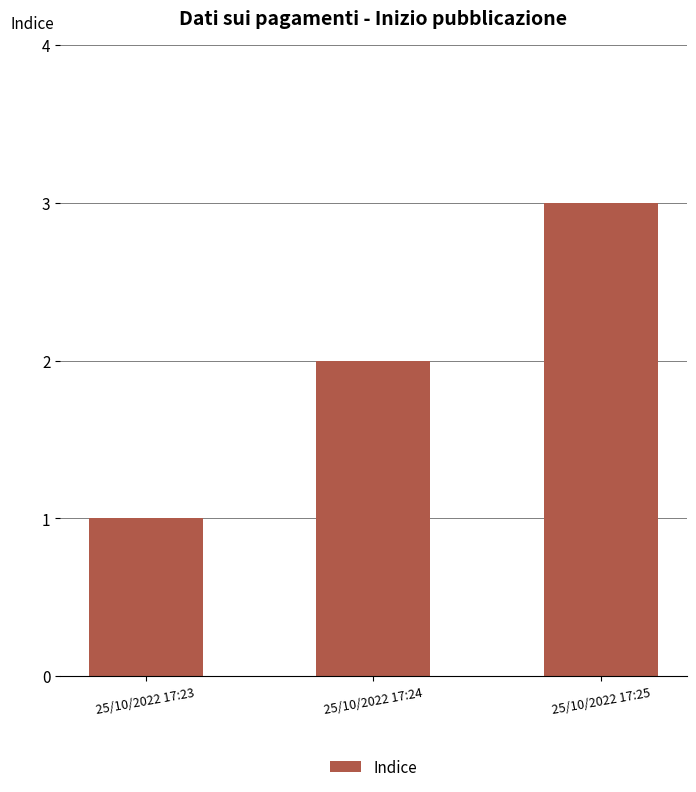

Count the number of data series in this chart.

1